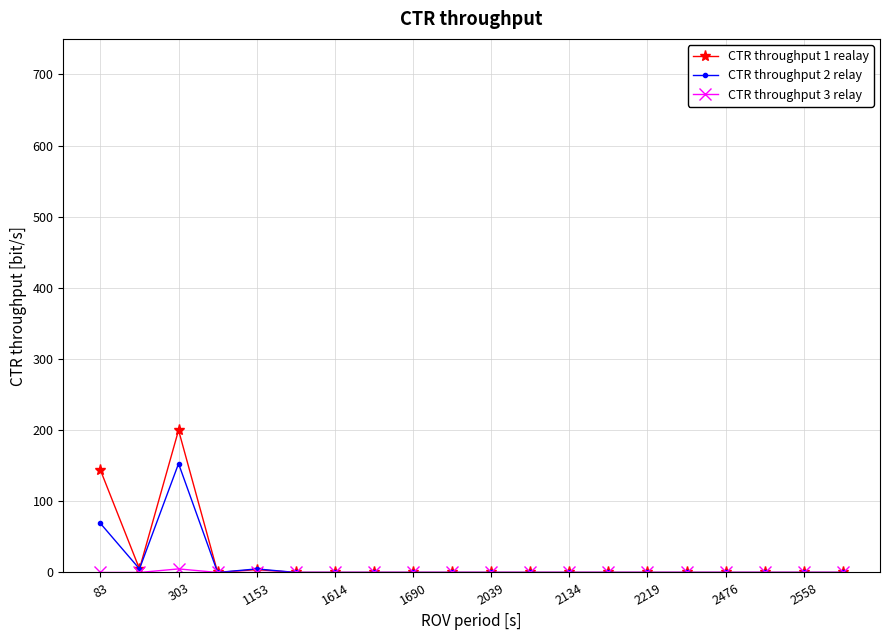

What is the greatest value displayed?

200